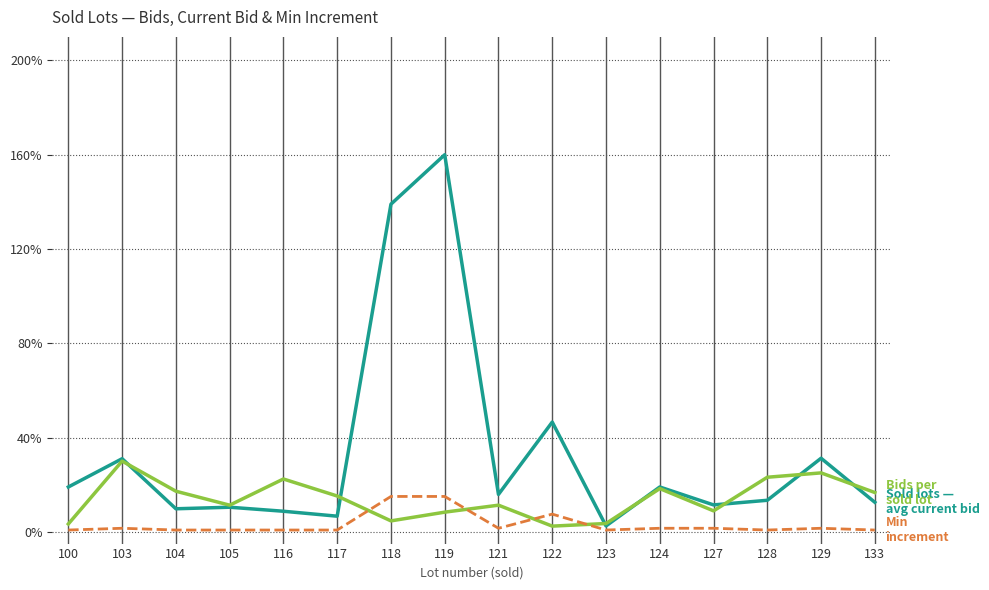

At which category is the sum across all series the highest?

119